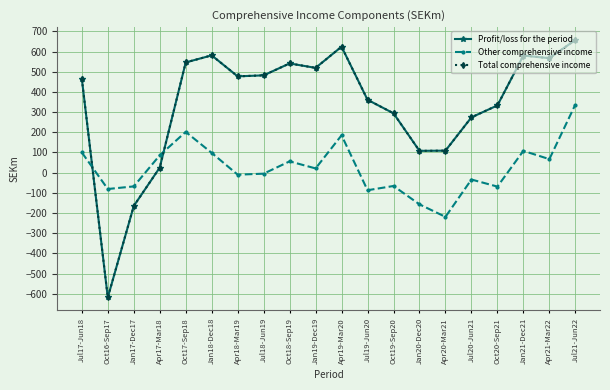

What position from the left is Apr21-Mar22?

19